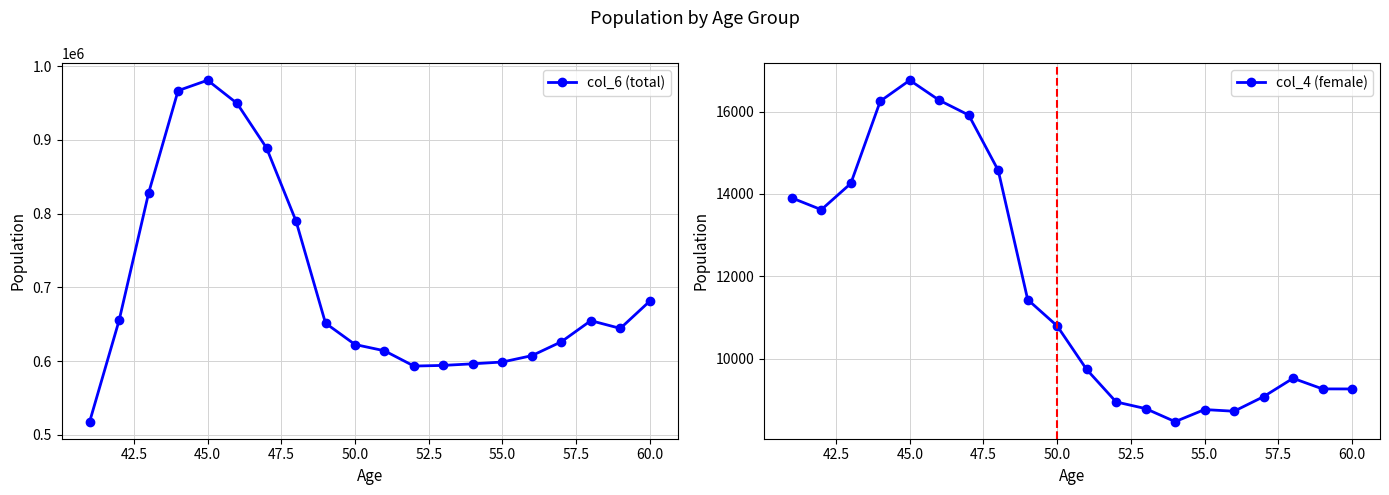

The col_6 (total) series shows 810121 at 15. True or false?

False